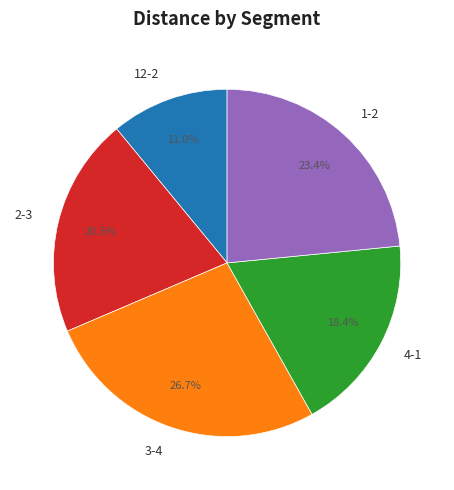

To the nearest percent, what is the combined percentage of 4-1 and 3-4?

45%